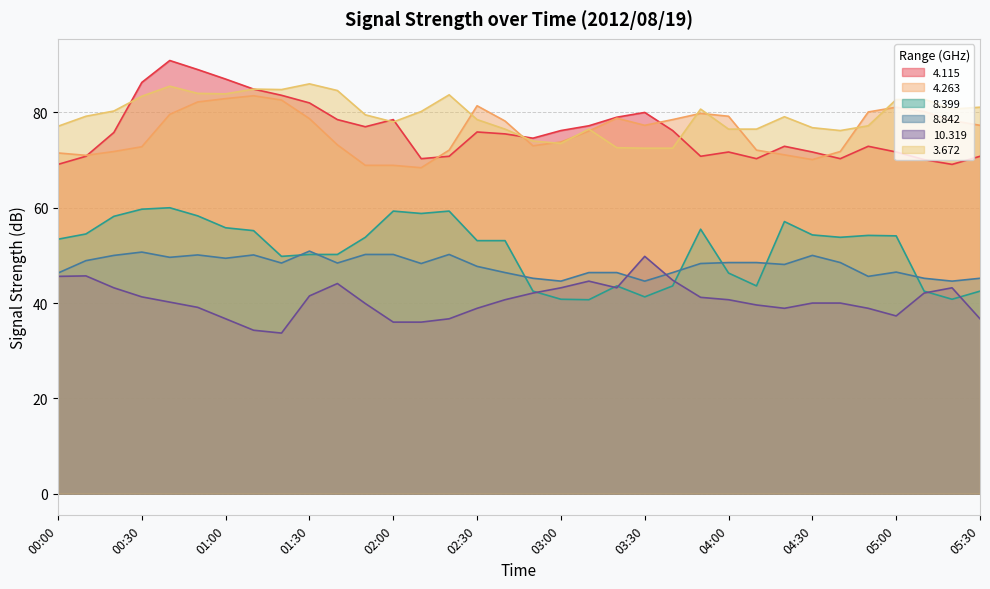

Count the number of data series in this chart.

6